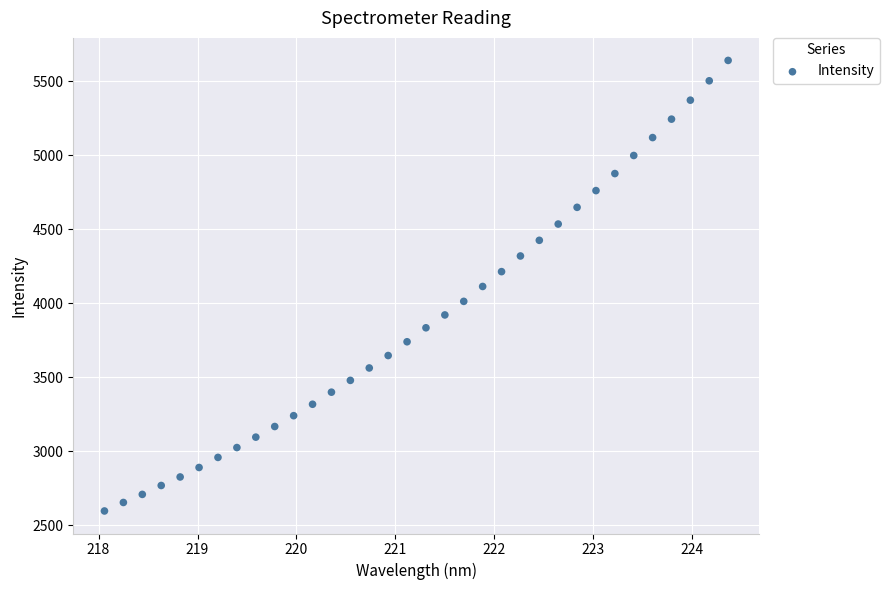

What is the range of X values (max minus min)?

6.3